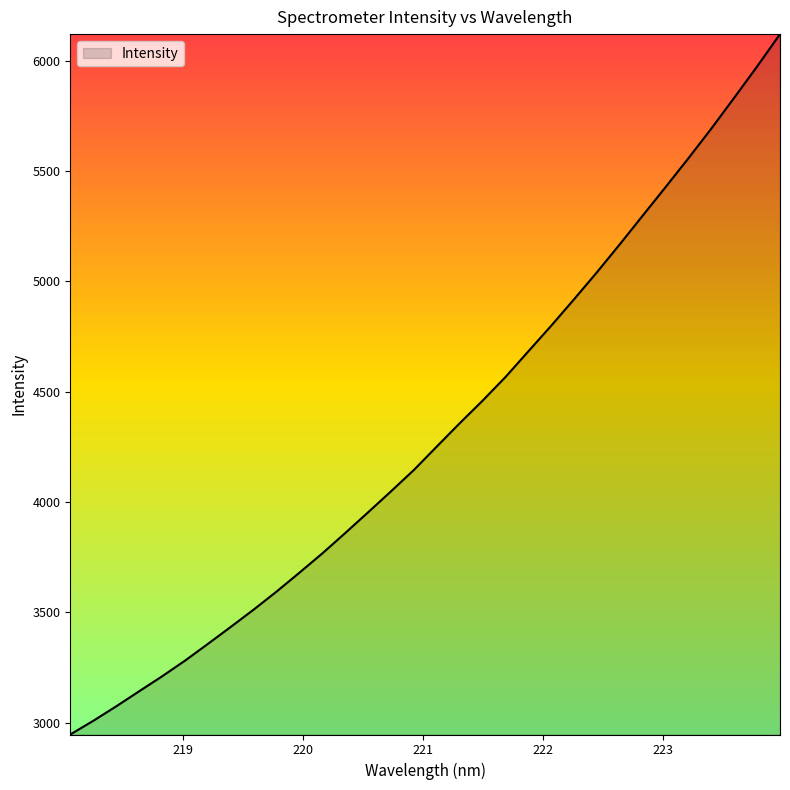

What is the maximum value shown in the chart?

6119.8